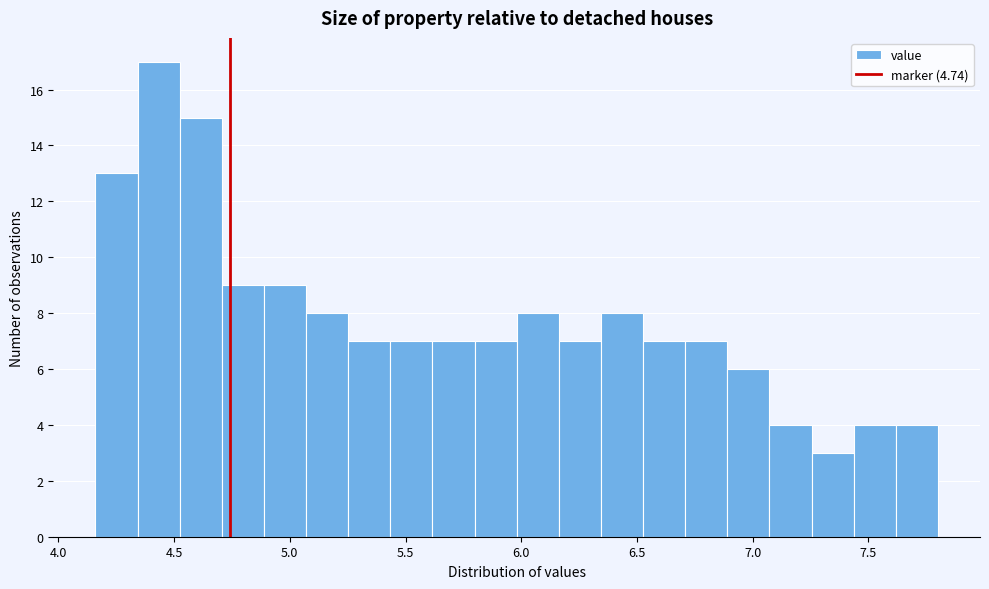

Read against the x-axis, roughly where is the centre of the tallest bar?

4.45